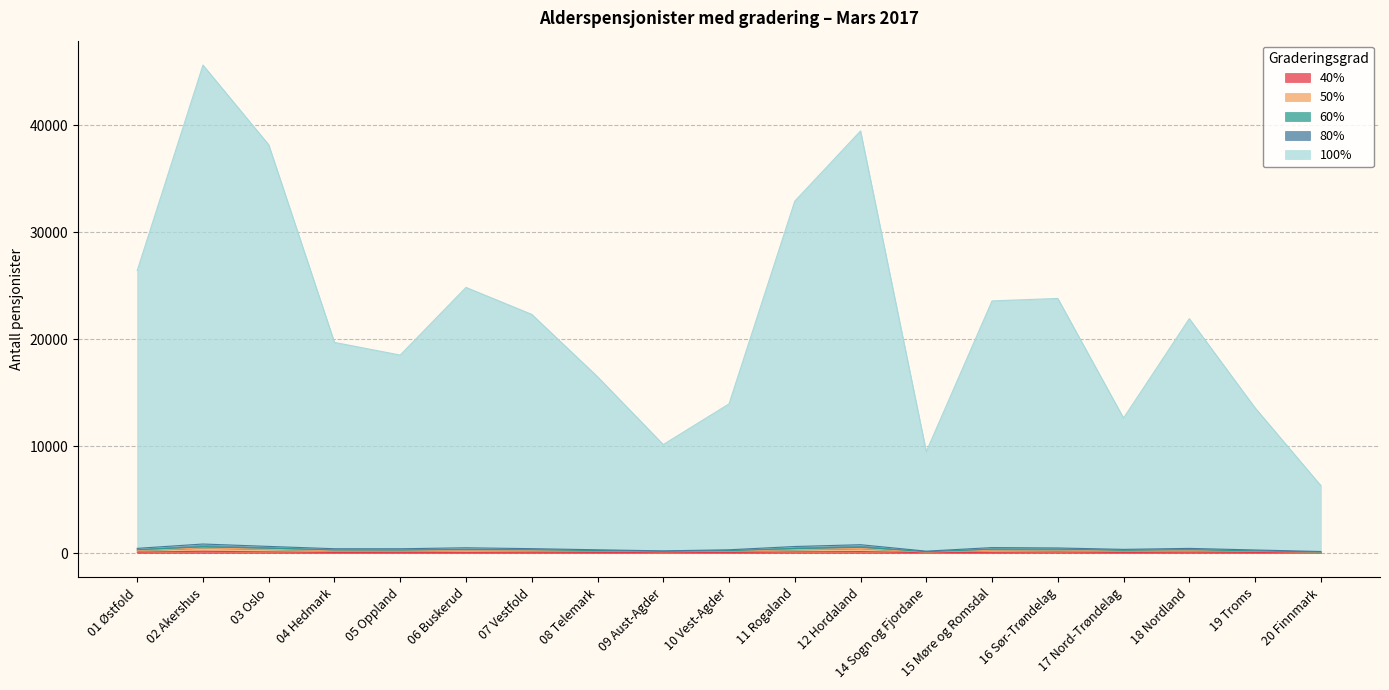

True or false: 80% has more than 1 interior local peaks.

True